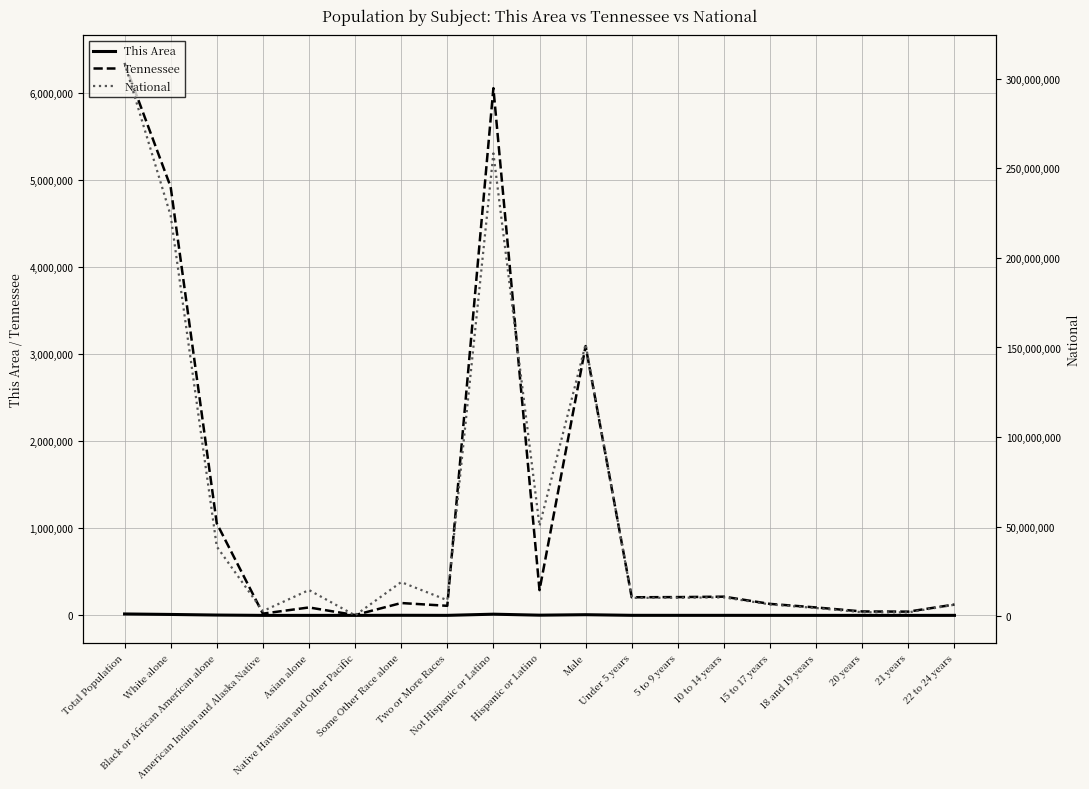

Which series changed the most between Asian alone and 22 to 24 years?

National